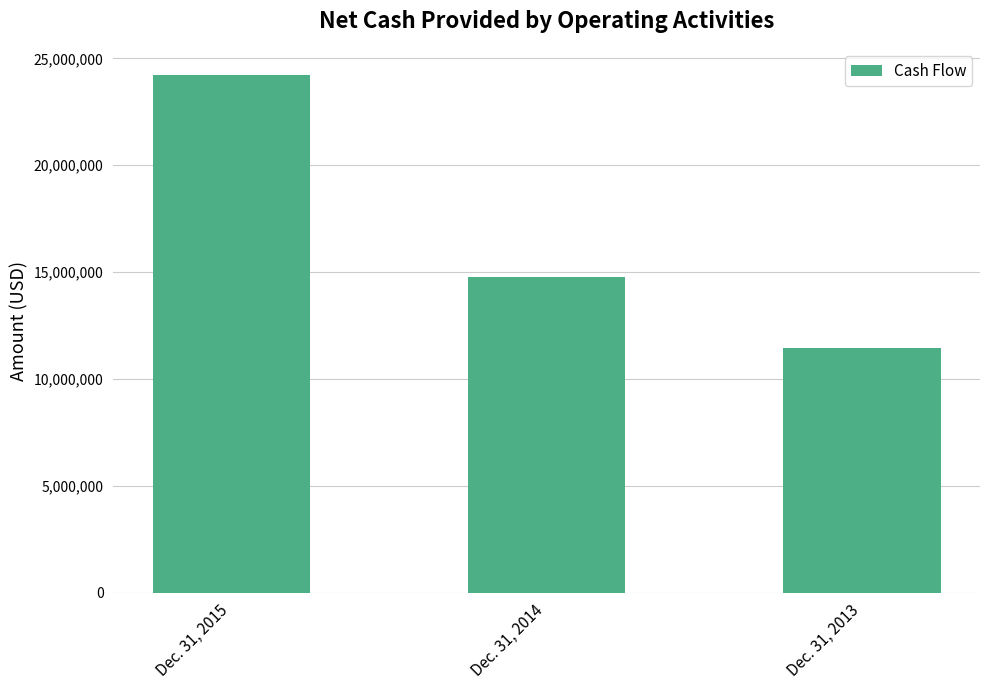

What is the approximate value at Dec. 31, 2014, to the nearest 50?

14788850